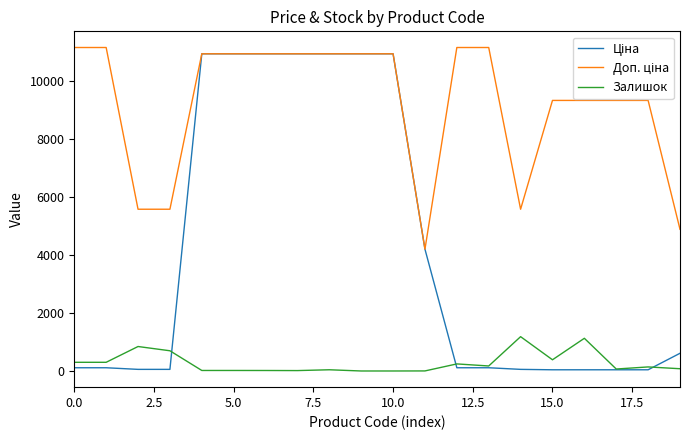

True or false: Залишок has more than 0 points higher than both neighbors.

True